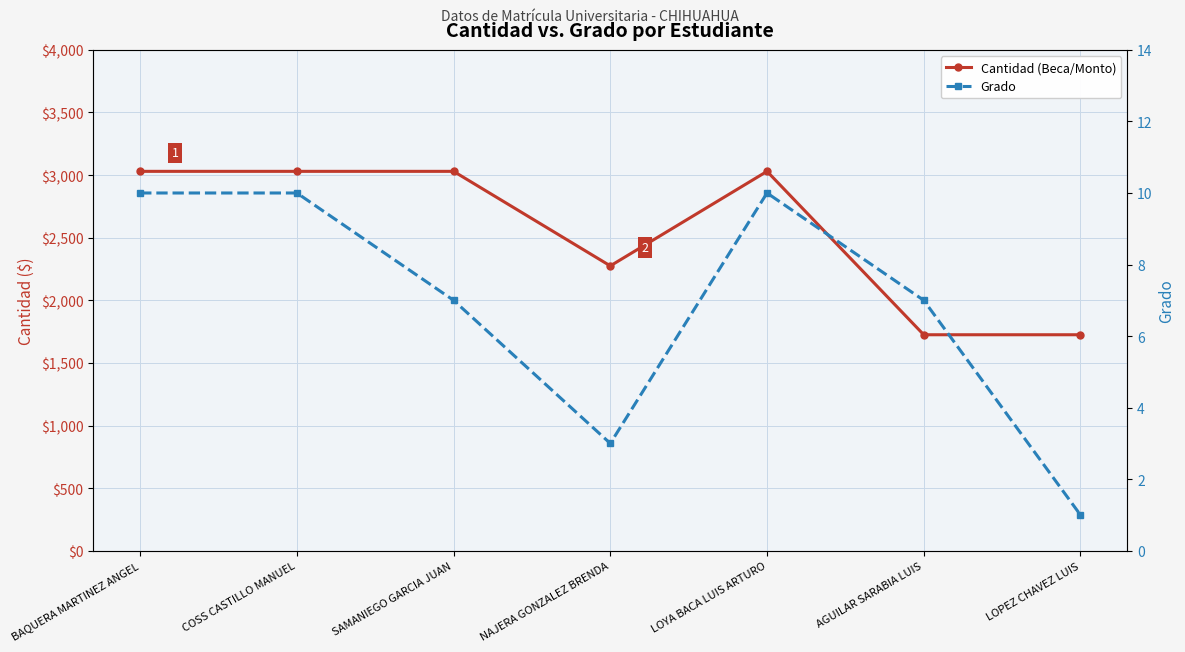

The Grado series shows 7 at AGUILAR SARABIA LUIS. True or false?

True